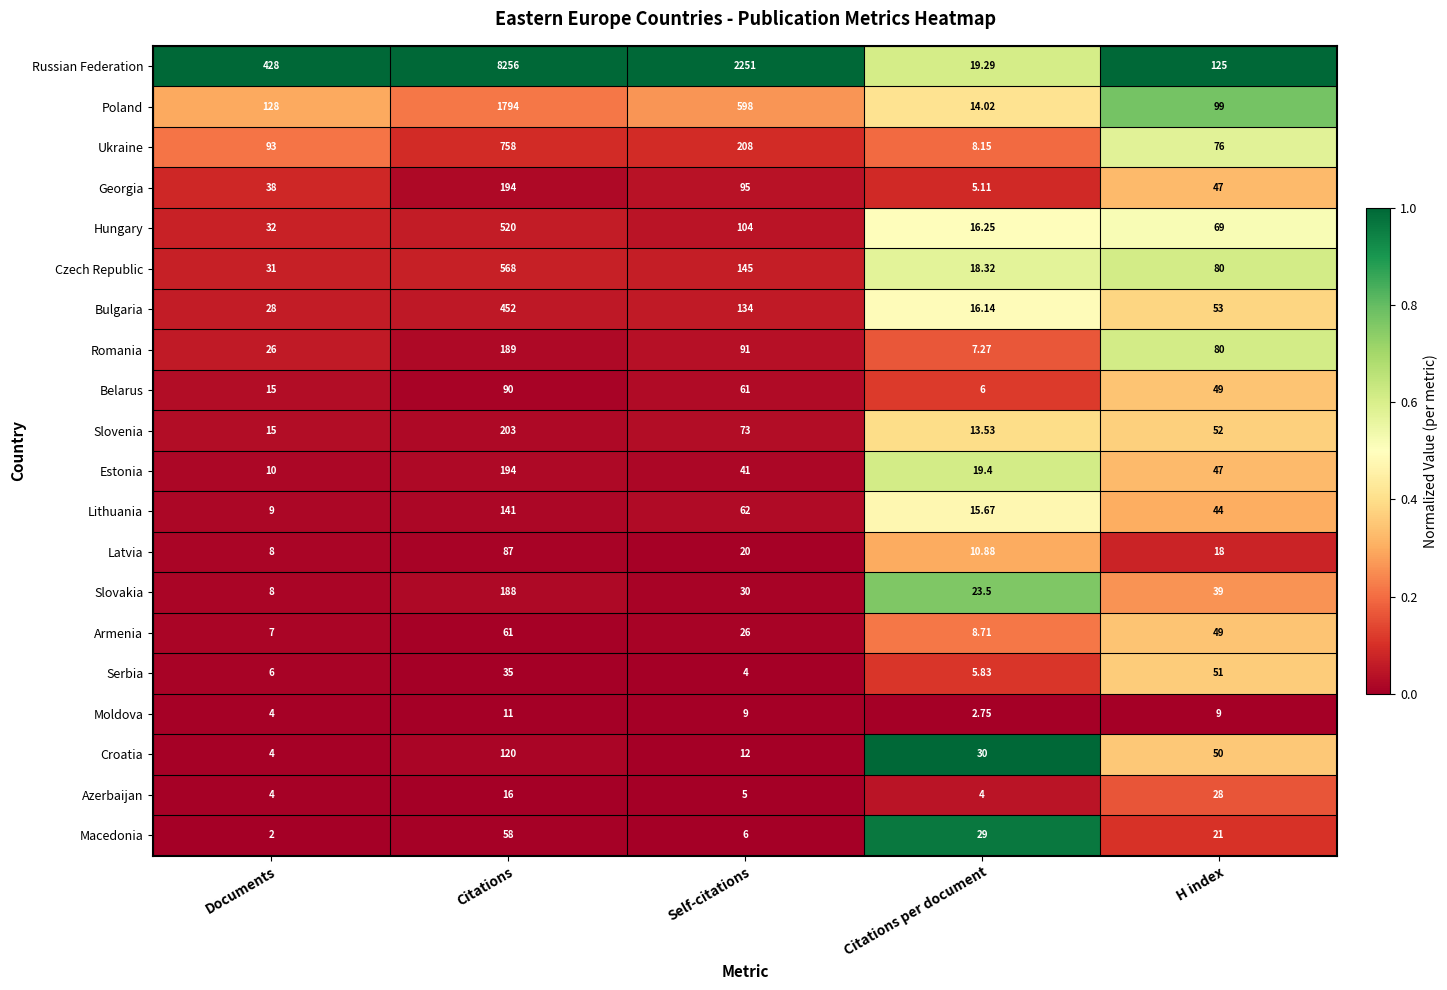

Which series has the widest spread of values?

Russian Federation